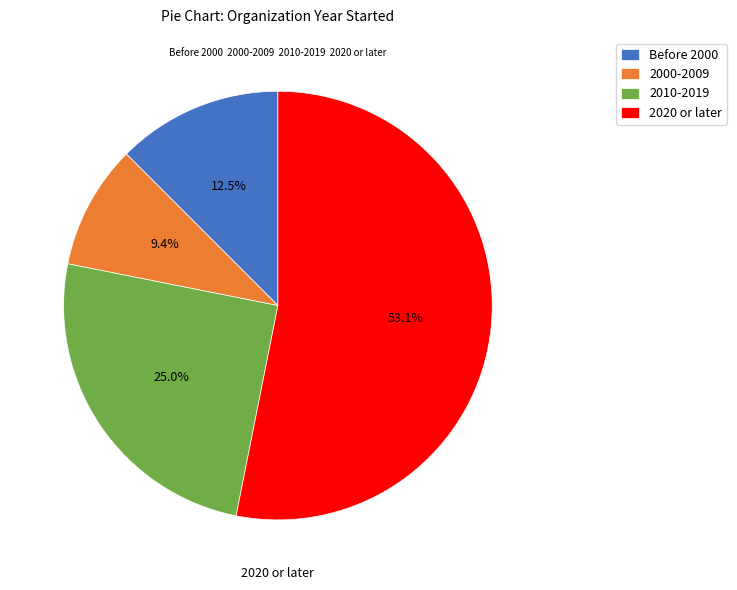

Combined, do Before 2000 and 2000-2009 account for over 50%?

No